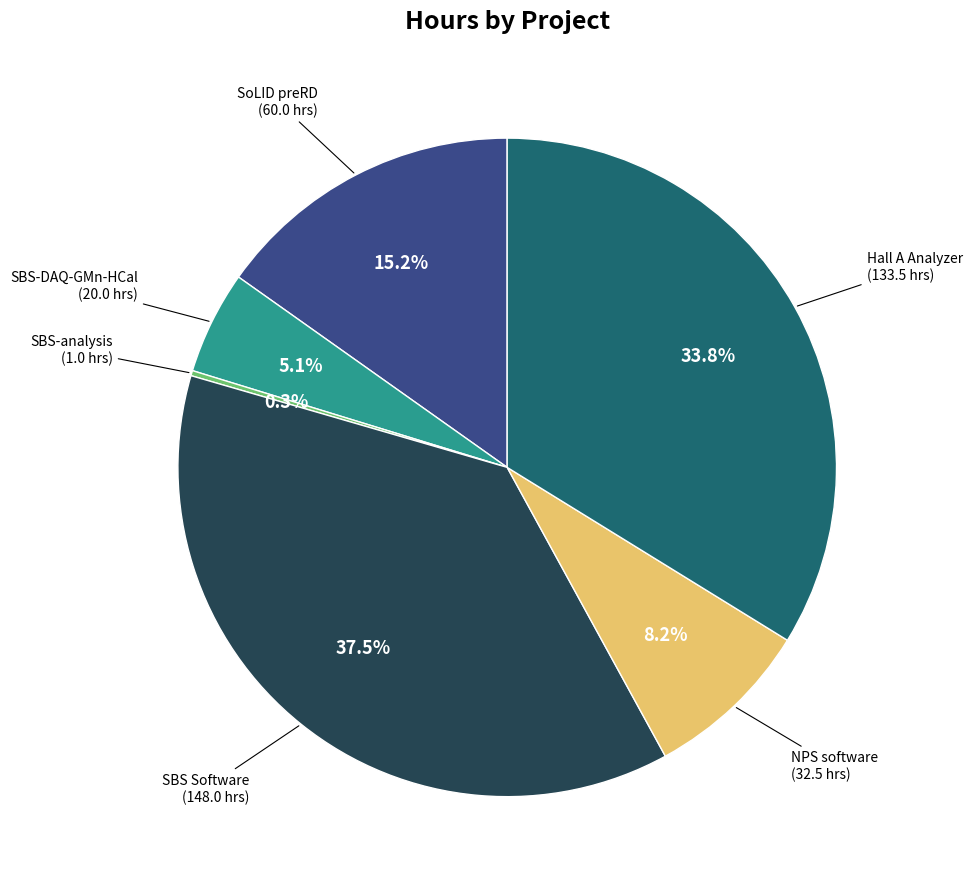

What is the largest slice in the pie chart?

SBS Software